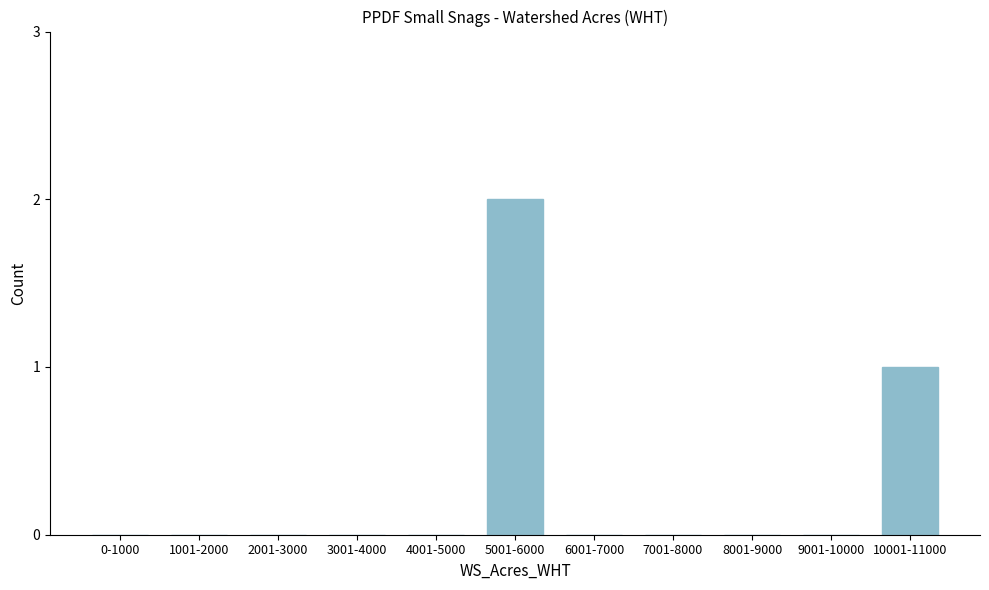

Reading left to right, list all the values displayed in this chart.

0-1000=0	1001-2000=0	2001-3000=0	3001-4000=0	4001-5000=0	5001-6000=2	6001-7000=0	7001-8000=0	8001-9000=0	9001-10000=0	10001-11000=1